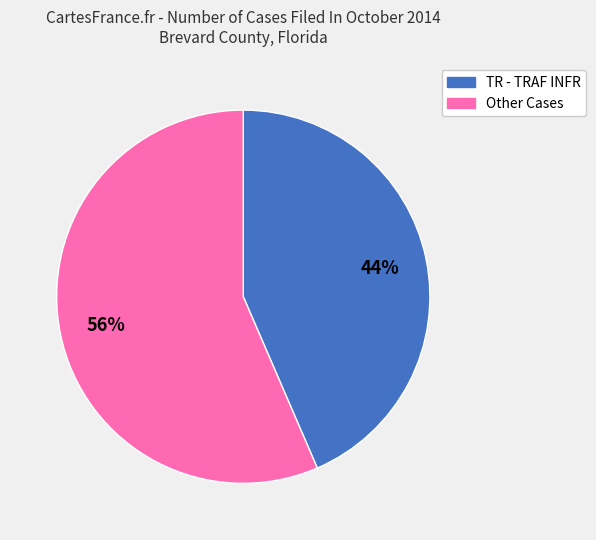

To the nearest percent, what portion does Other Cases represent?

56%